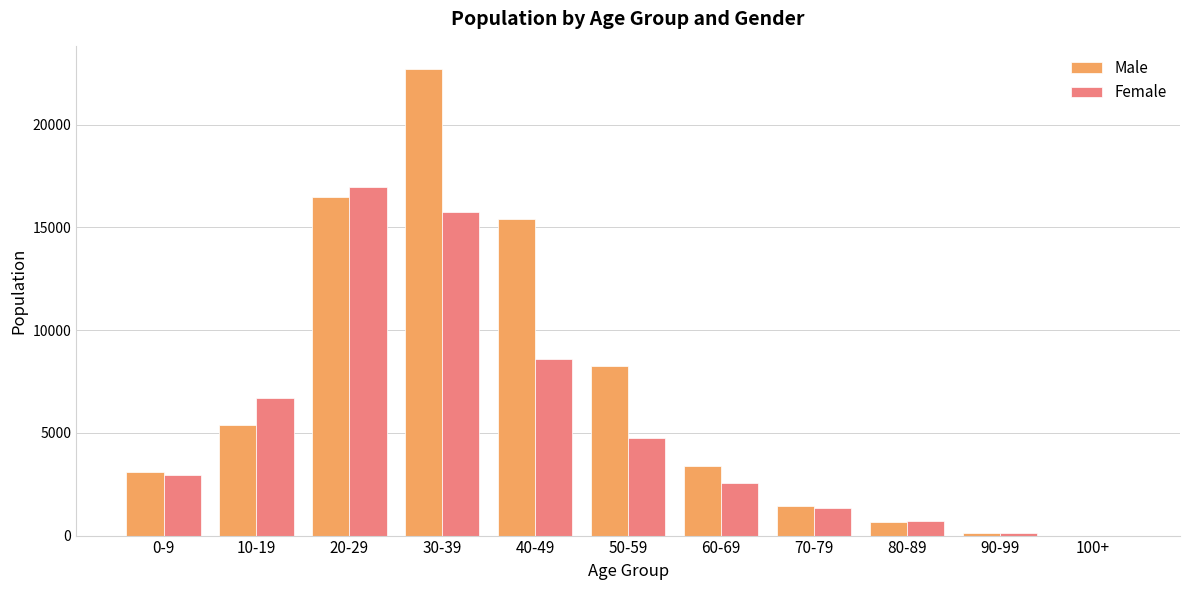

Where is Male nearest to the value 11349?

50-59